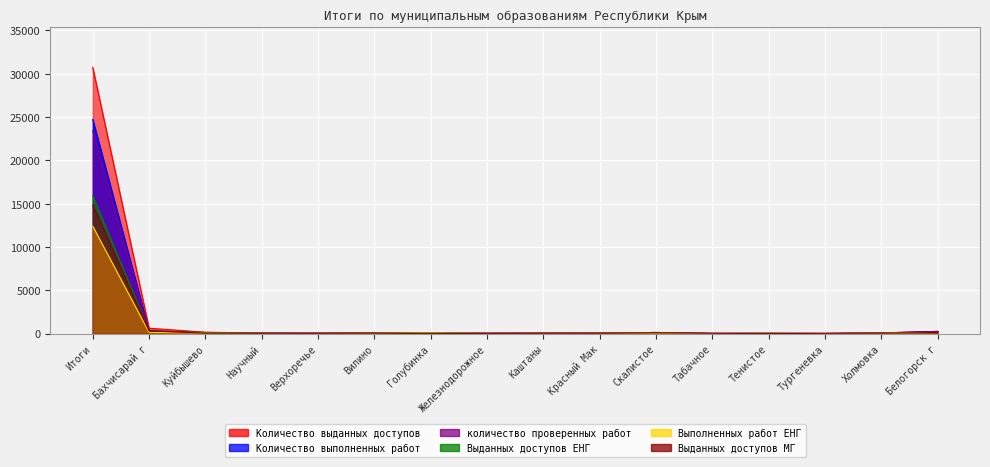

Between Верхоречье and Куйбышево, which is larger?

Куйбышево